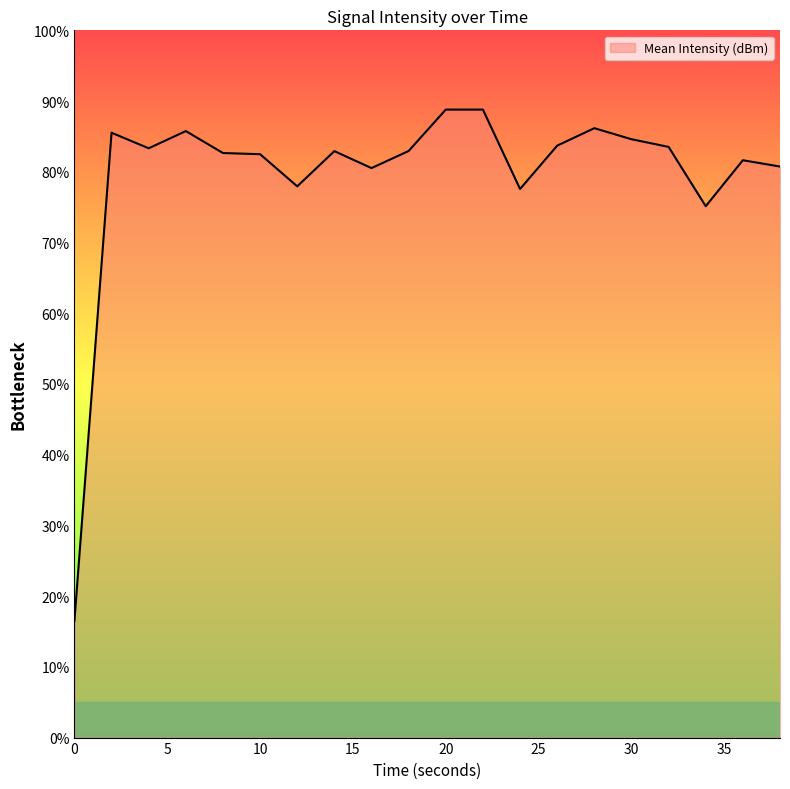

What is the maximum value shown in the chart?

88.8